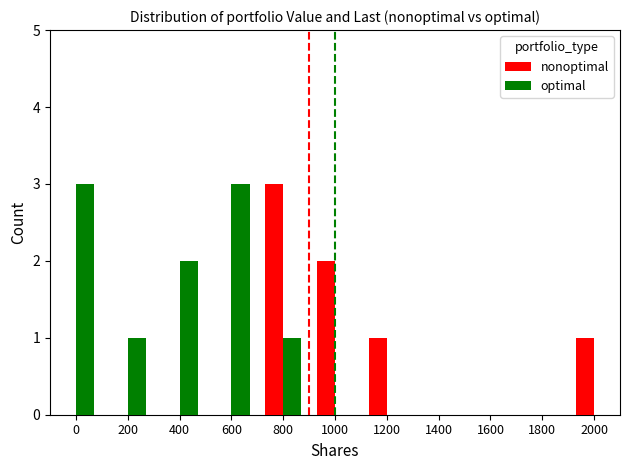

Is it true that nonoptimal equals 2 at 1000?

True